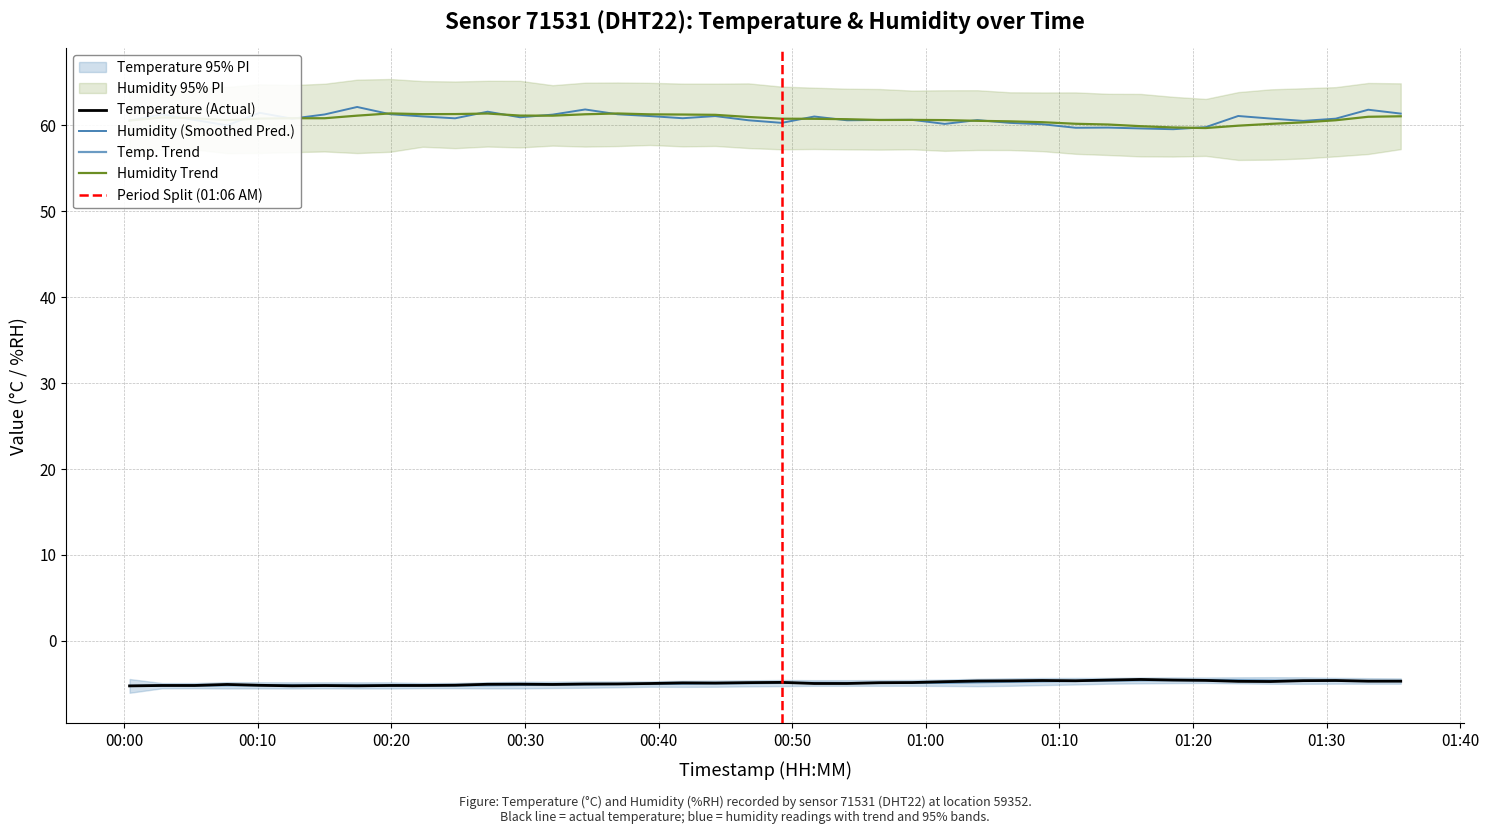

Reading left to right, transcribe all the data shown in this chart.

Temperature: -5.2	-5.2	-5.2	-5.1	-5.2	-5.2	-5.2	-5.2	-5.2	-5.2	-5.2	-5.0	-5.0	-5.1	-5.0	-5.0	-5.0	-4.9	-4.9	-4.9	-4.8	-5.0	-5.0	-4.9	-4.8	-4.8	-4.7	-4.7	-4.6	-4.6	-4.6	-4.5	-4.6	-4.6	-4.7	-4.7	-4.6	-4.6	-4.7	-4.7
Humidity: 60.6	61.3	60.6	60.0	61.5	60.8	61.3	62.1	61.3	61.0	60.8	61.6	61.0	61.3	61.9	61.3	61.1	60.8	61.1	60.6	60.3	61.0	60.6	60.6	60.6	60.2	60.6	60.3	60.1	59.7	59.8	59.6	59.6	59.8	61.1	60.8	60.5	60.8	61.8	61.4